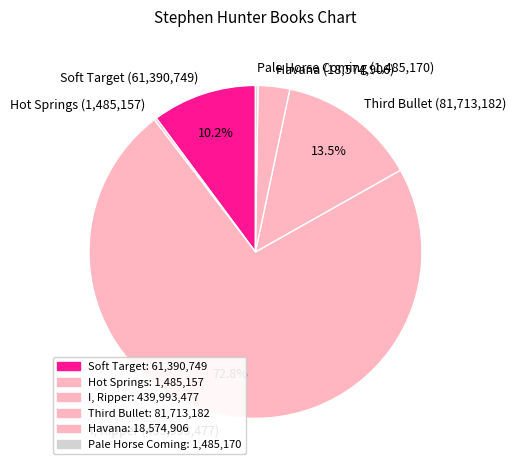

What percentage is NOT represented by Soft Target (61,390,749)?

89.8%